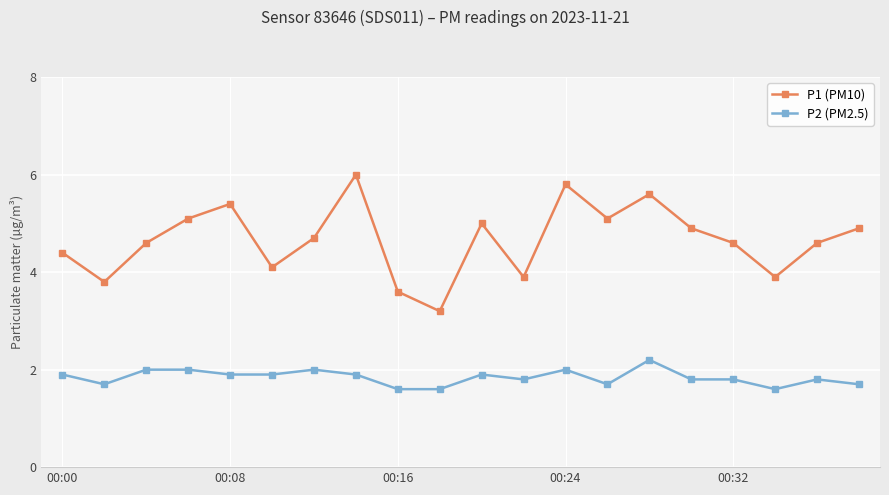

At how many categories does at least one series exceed 1?

20